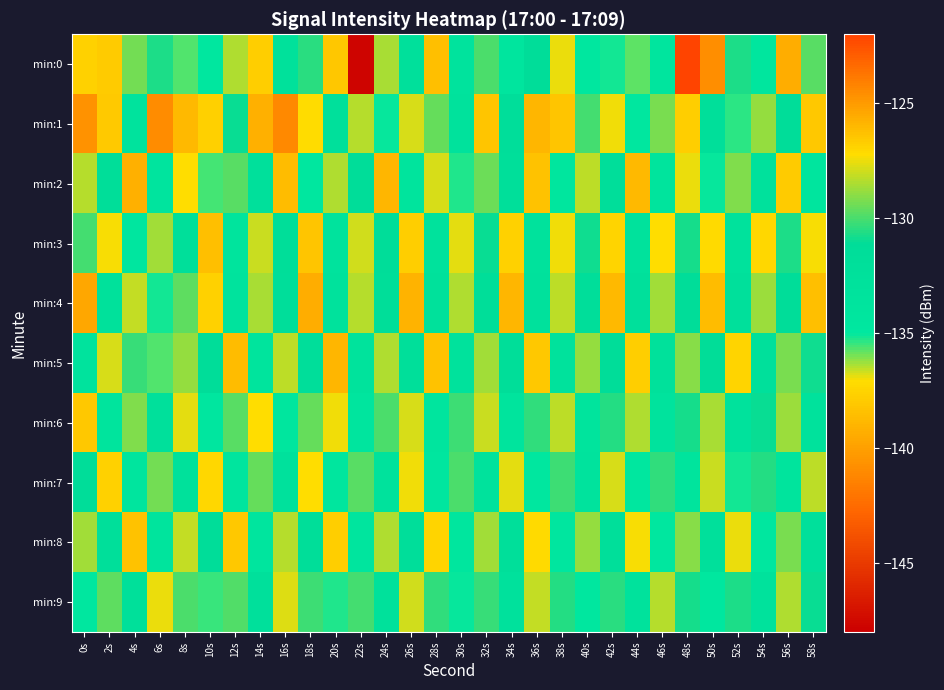

Which category has the highest value across all series?

48s